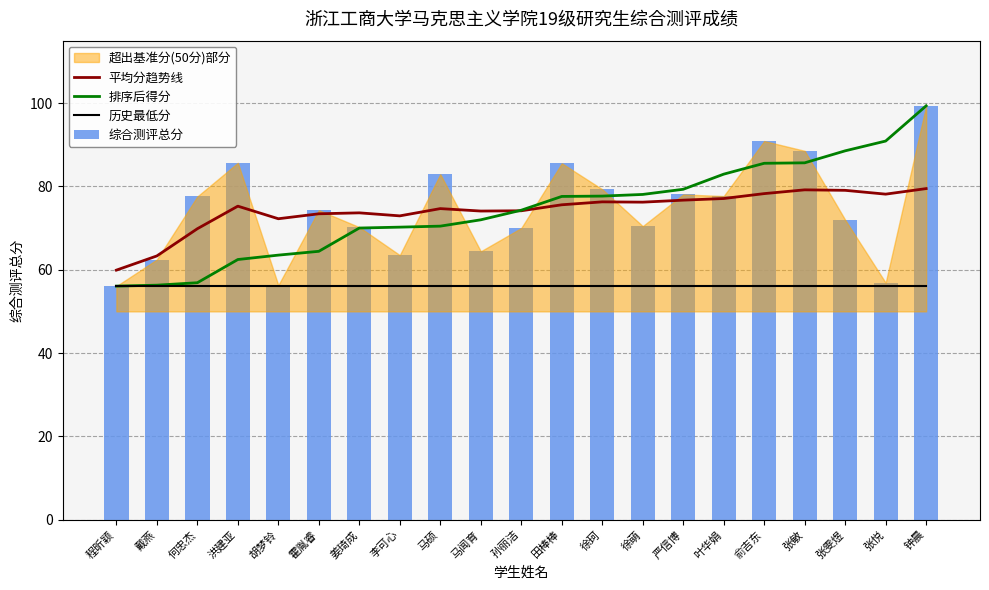

List the labels in order of 排序后得分 value, smallest first.

程昕颖, 戴燕, 何忠杰, 洪建亚, 胡梦铃, 霍胤睿, 姜琦成, 李可心, 马硕, 马闻育, 孙丽洁, 田棒棒, 徐珂, 徐萌, 严信博, 叶华娟, 俞吉东, 张敏, 张雯煜, 张悦, 钟晨